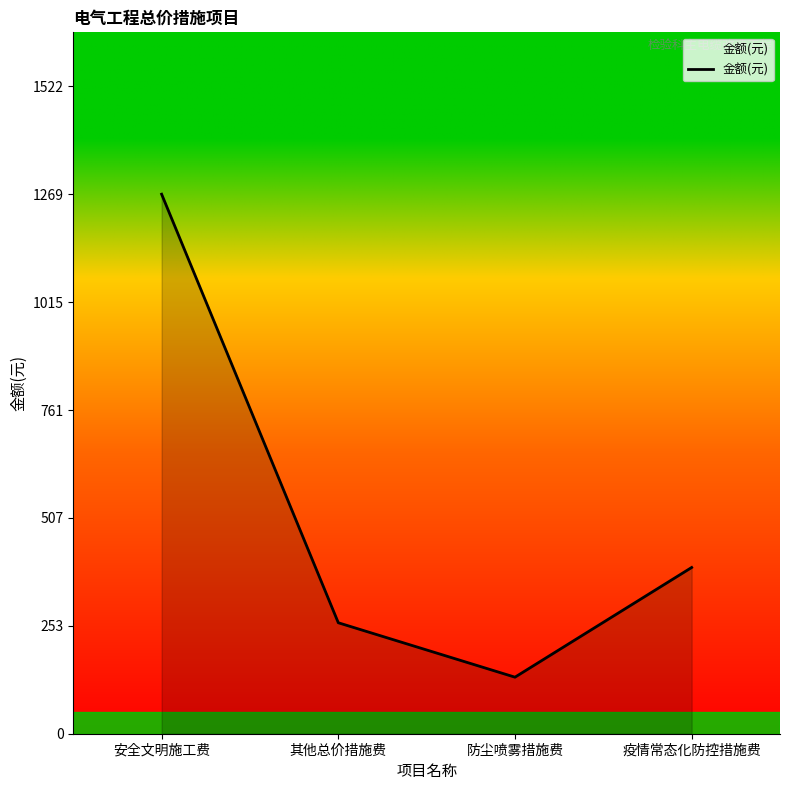

What is the approximate value at 疫情常态化防控措施费, to the nearest 10?

390